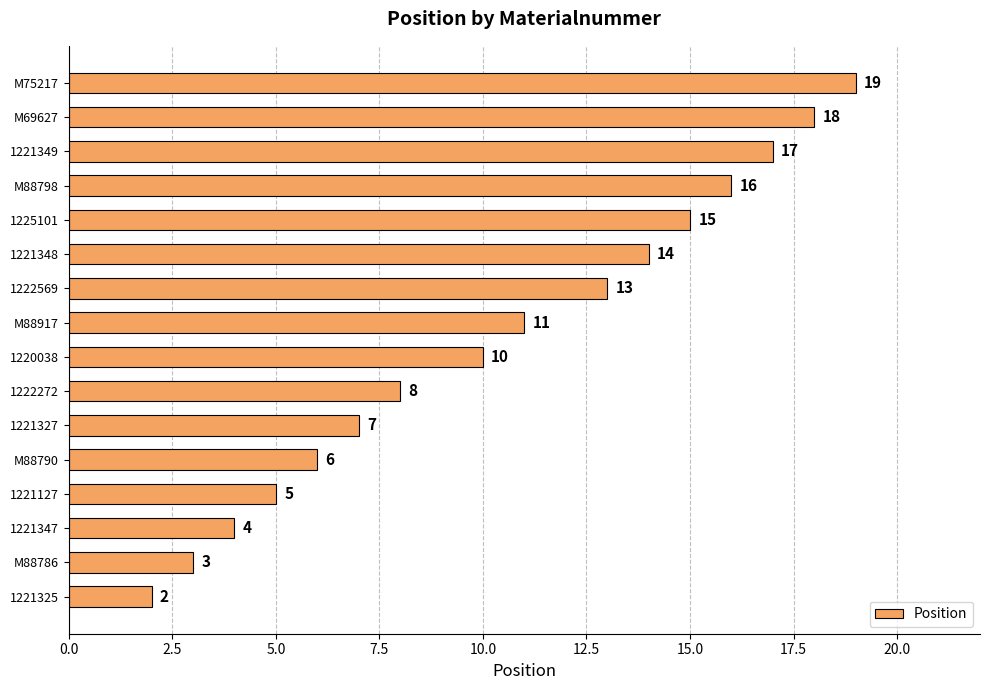

What is the greatest value displayed?

19